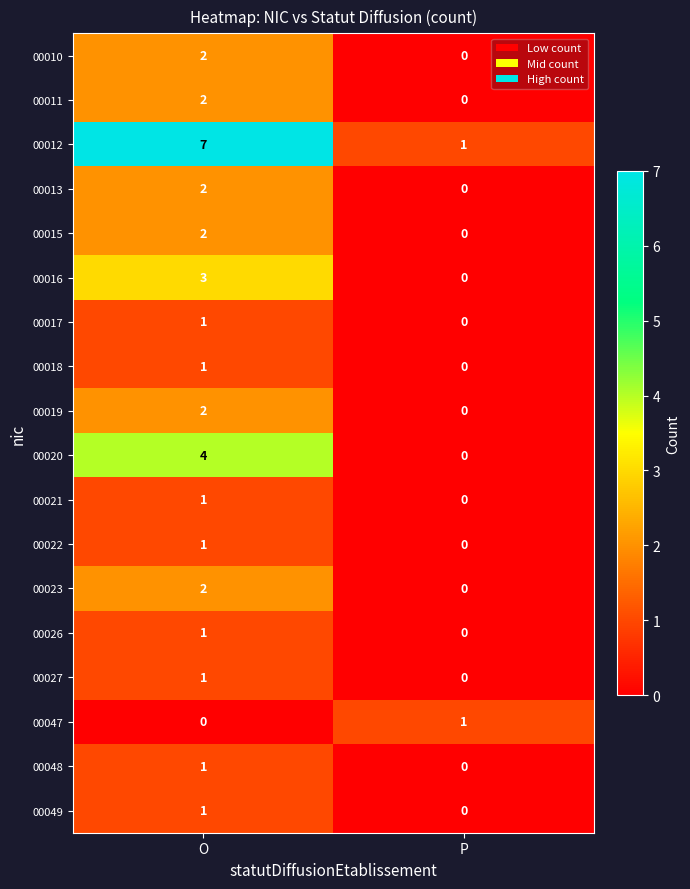

The 00023 series shows 2 at O. True or false?

True